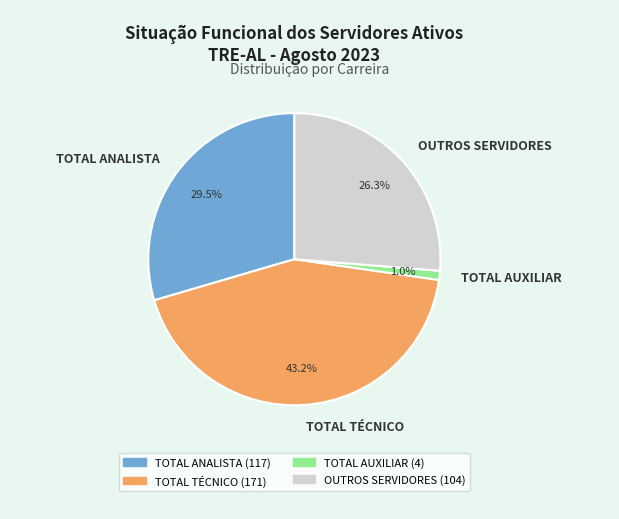

To the nearest percent, what is the difference between the largest and smallest slice percentages?

42%